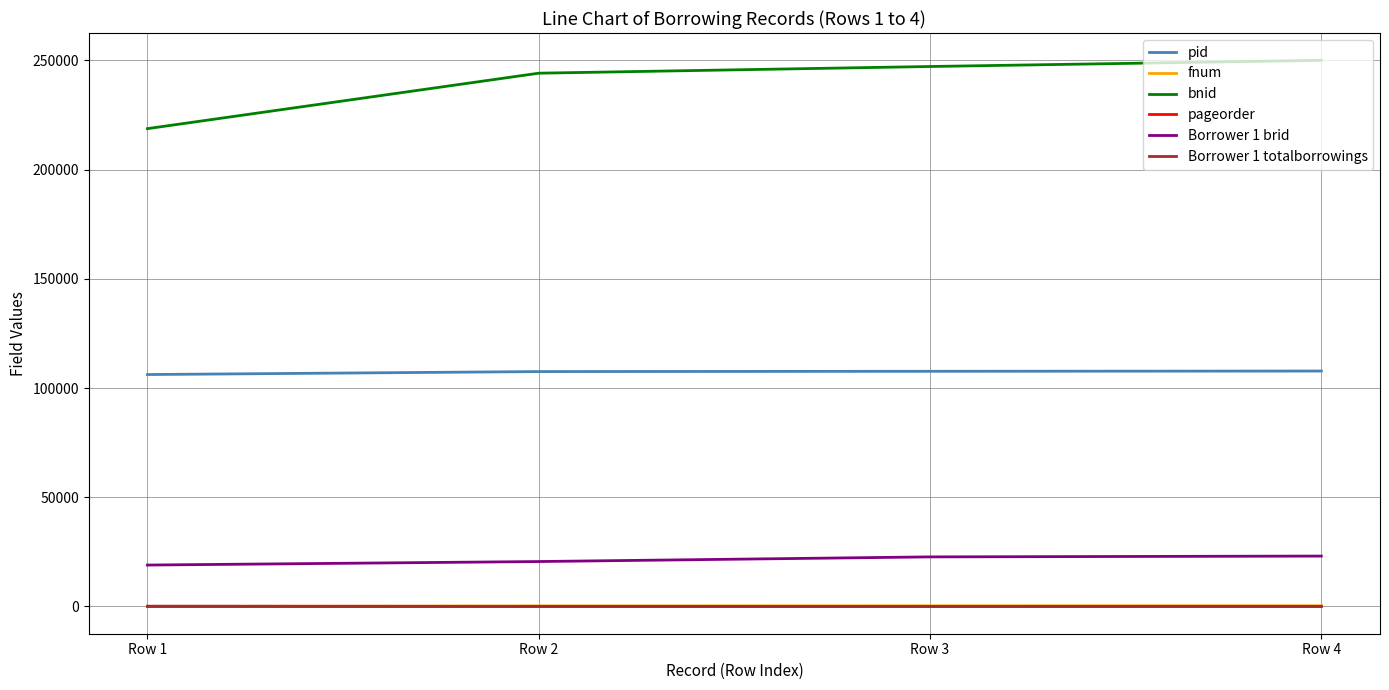

Count the number of data series in this chart.

6